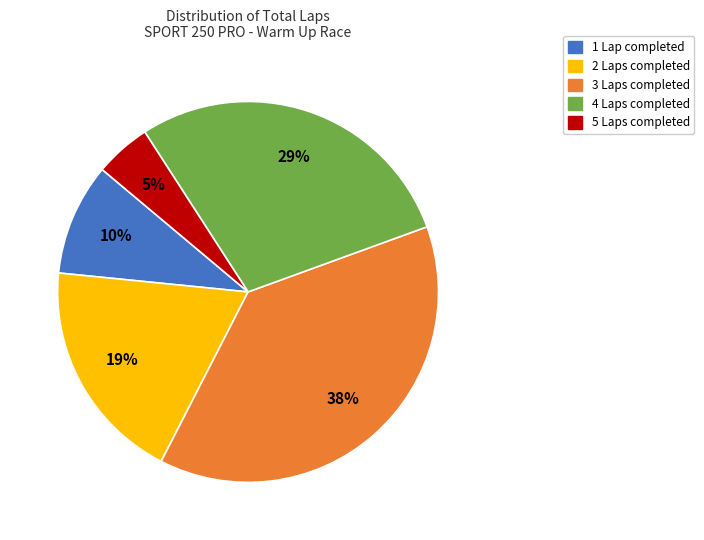

Is there any slice that represents more than half of the pie?

No